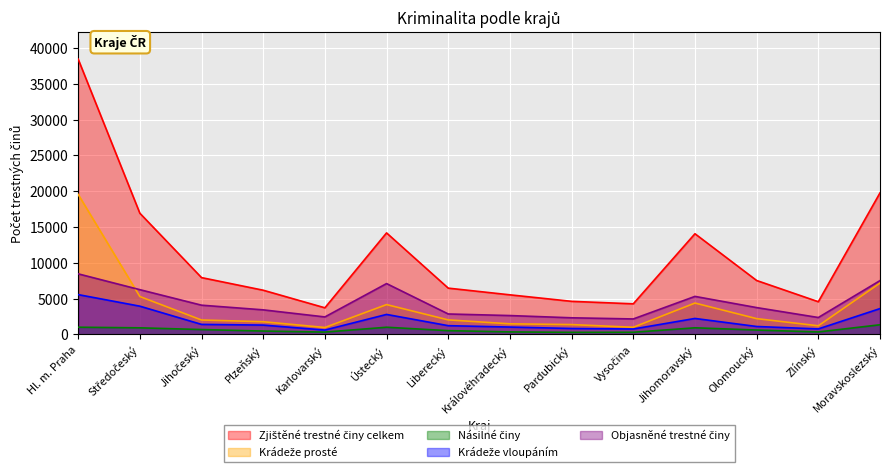

Does the chart display data point markers on the line(s)?

No